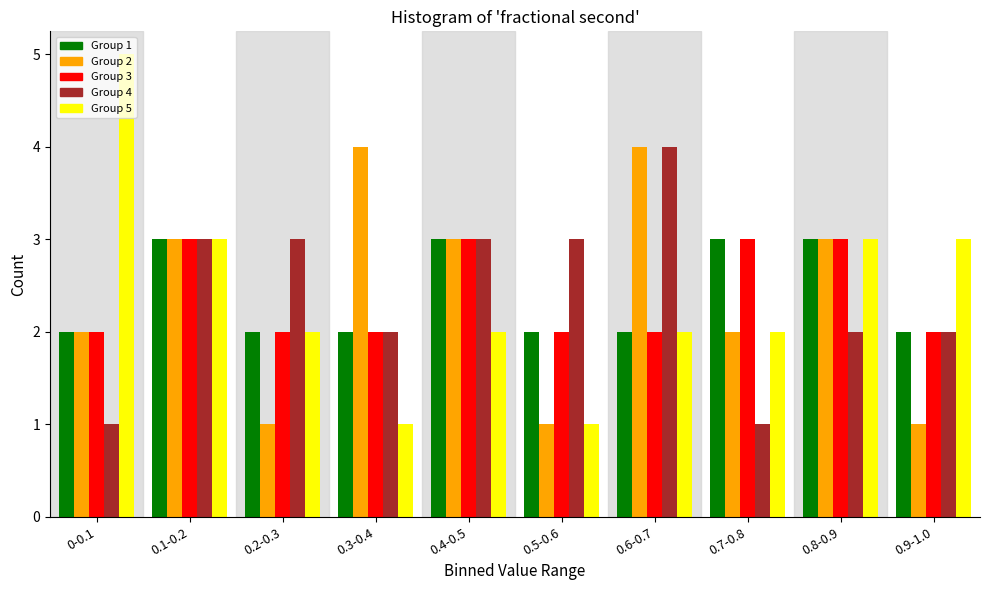

Which series has the widest spread of values?

Group 5